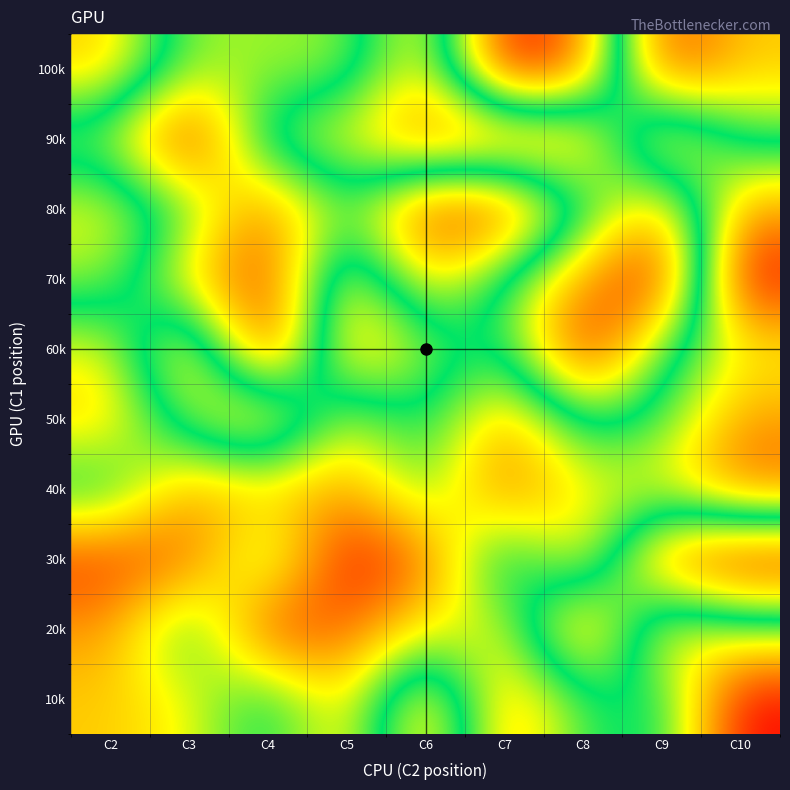

Which has a higher value, C2 or C9?

C9